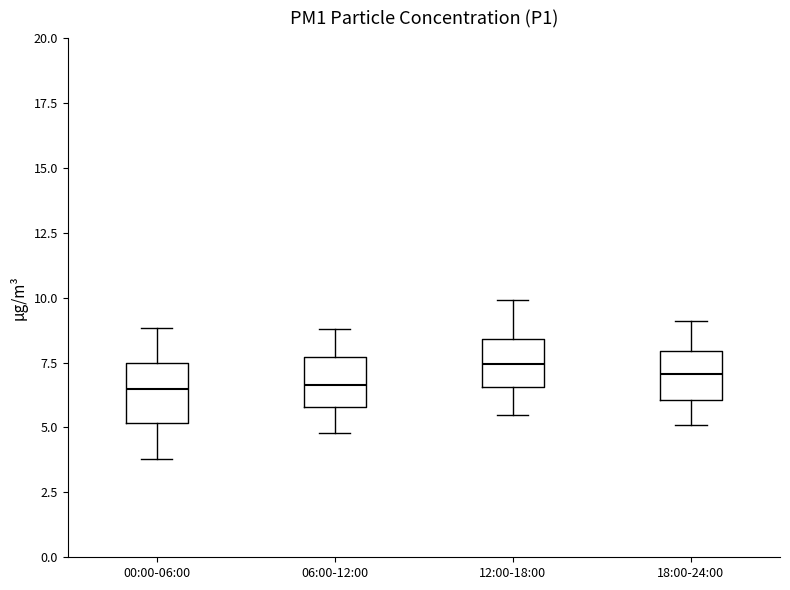

Reading left to right, transcribe this box plot: for each box, give where its median line is, the range the box spans, and where its two whiskers end, as read against the y-axis. The values are not printed on the chart, so give them approximately, as read against the axis.

00:00-06:00: median 6.5, box 5.0 to 7.5, whiskers 4.0 to 9.0
06:00-12:00: median 6.5, box 6.0 to 7.5, whiskers 5.0 to 9.0
12:00-18:00: median 7.5, box 6.5 to 8.5, whiskers 5.5 to 10.0
18:00-24:00: median 7.0, box 6.0 to 8.0, whiskers 5.0 to 9.0